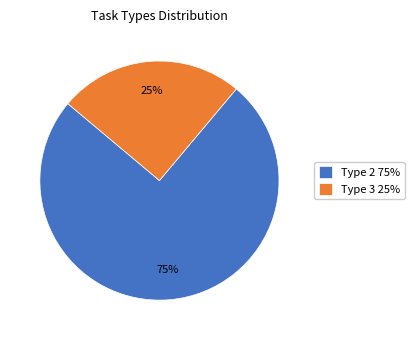

Which slice is the largest?

Type 2 75%